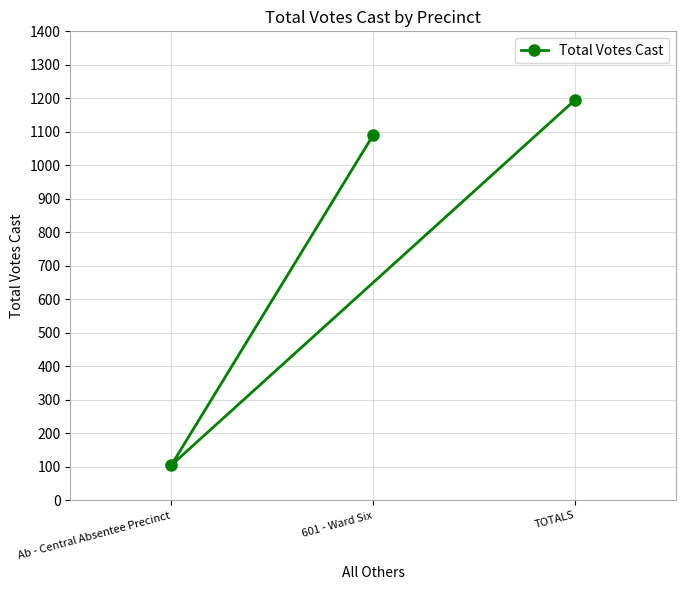

What is the minimum value shown in the chart?

105